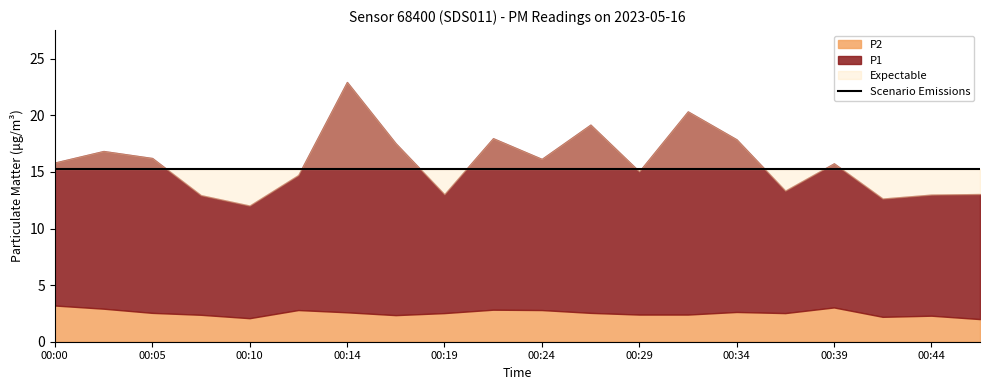

At which category does P2 reach its first local peak?

00:12